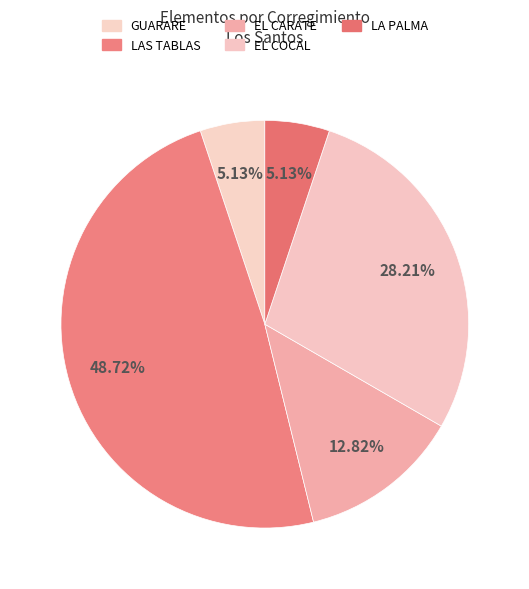

Rank the categories by value from lowest to highest.

GUARARE, LA PALMA, EL CARATE, EL COCAL, LAS TABLAS